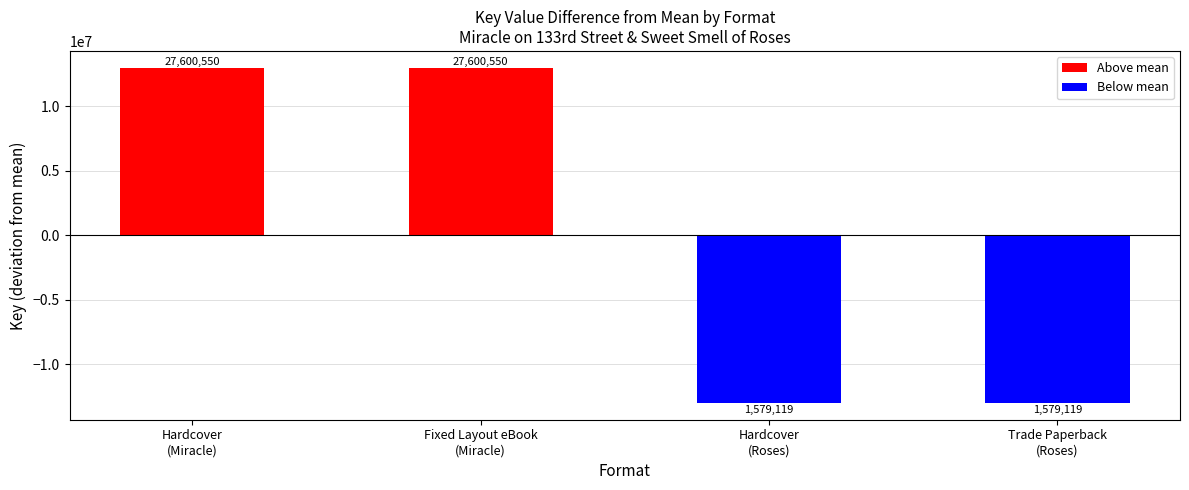

How many data points does each series have?

4